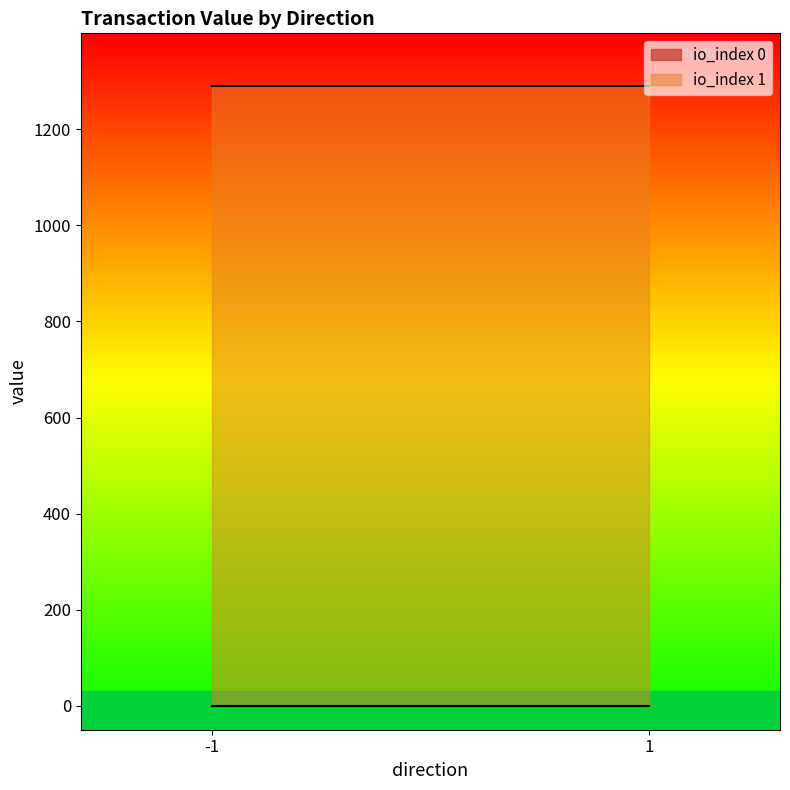

The value of value at -1 is 1291.1. True or false?

True